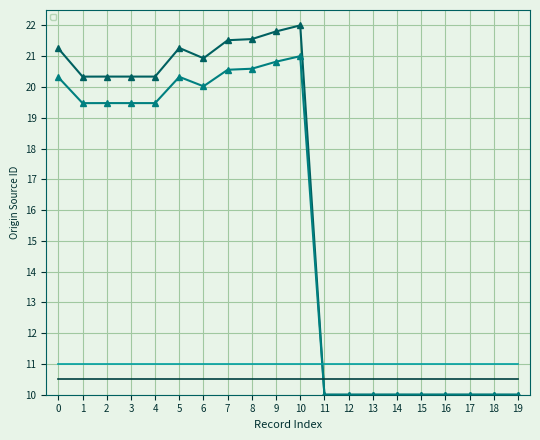

What is the approximate value of _source/name/0/origin/source at 19?

10.0